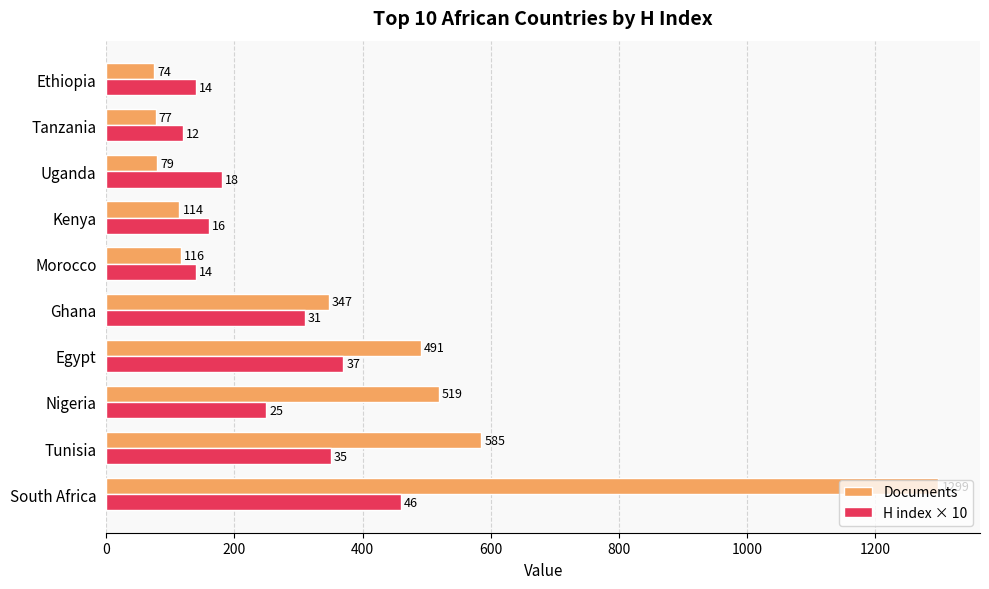

At which label does Documents reach its minimum?

Ethiopia